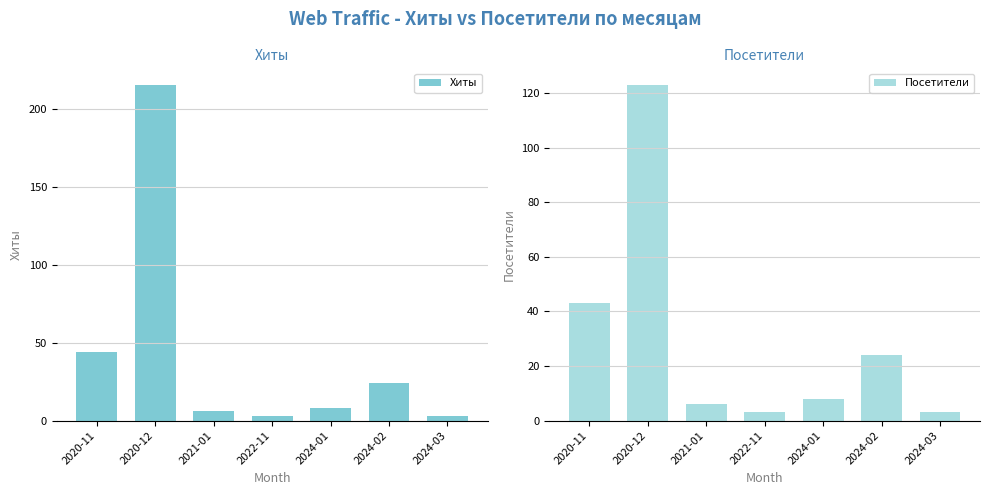

Rank the categories by Посетители value from highest to lowest.

2020-12, 2020-11, 2024-02, 2024-01, 2021-01, 2022-11, 2024-03